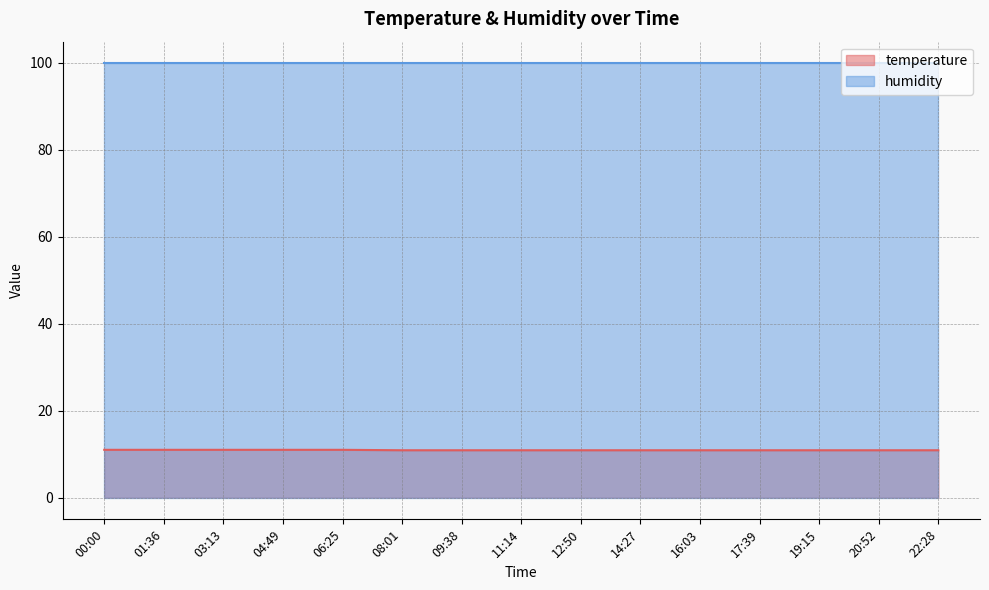

Reading left to right, extract all data points from this chart.

00:00=11.0	01:36=11.0	03:13=11.0	04:49=11.0	06:25=11.0	08:01=10.9	09:38=10.9	11:14=10.9	12:50=10.9	14:27=10.9	16:03=10.9	17:39=10.9	19:15=10.9	20:52=10.9	22:28=10.9